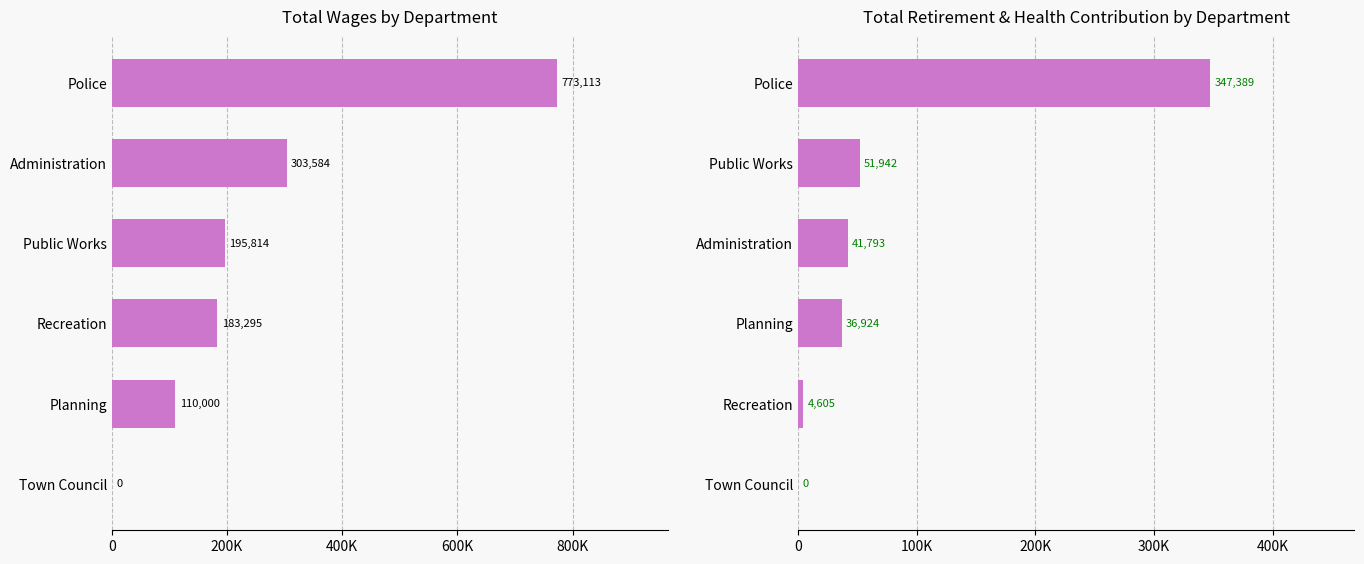

How many data points in Total Wages are above 195814?

2